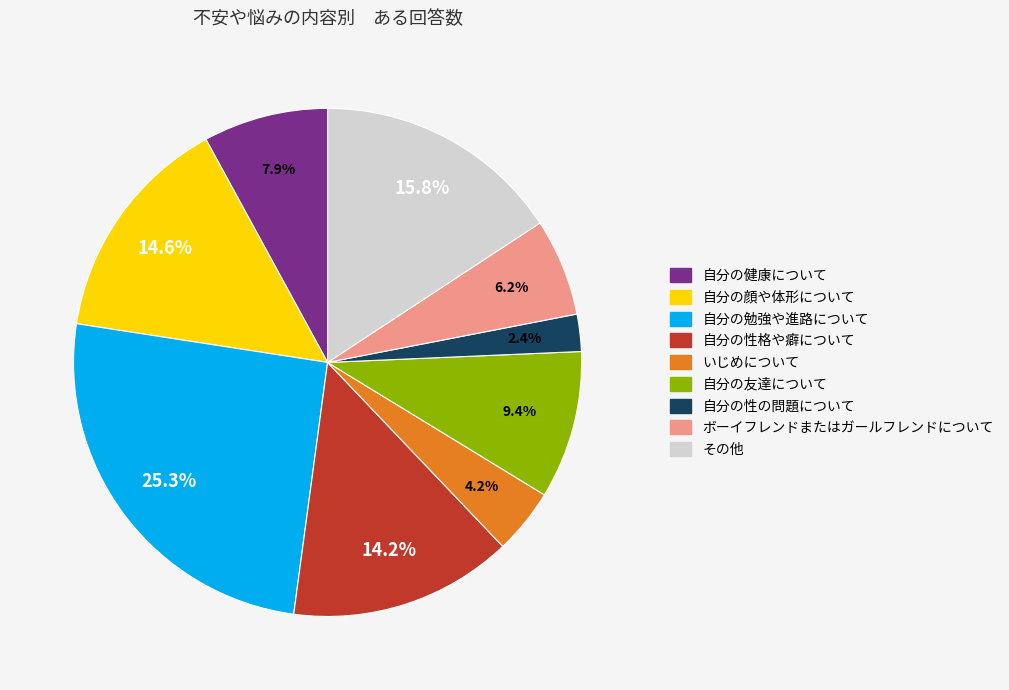

To the nearest percent, what percentage of the pie is 自分の性の問題について?

2%